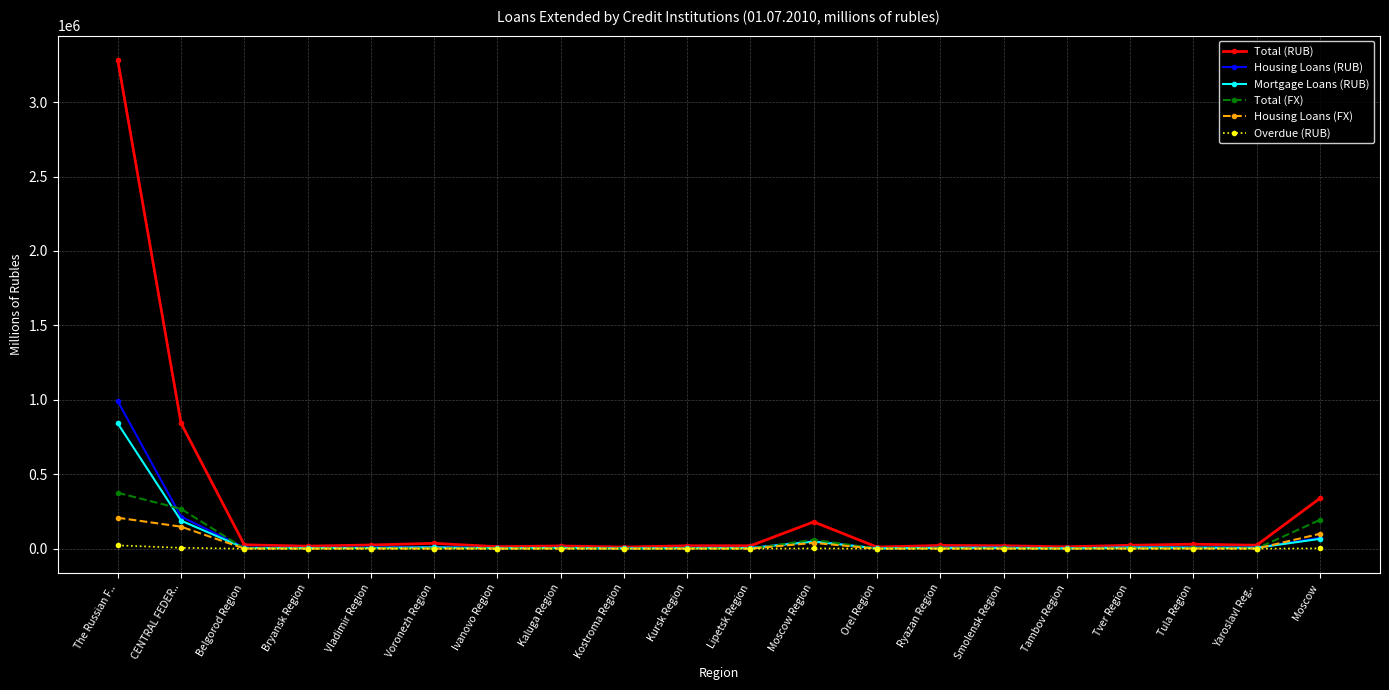

What is the difference between the Housing Loans (RUB) values at Tver Region and Voronezh Region?

2946